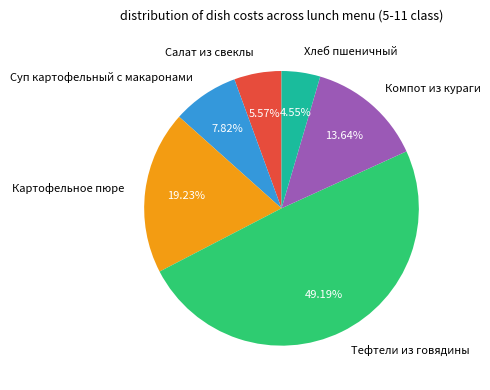

What is the ratio of the value at Тефтели из говядины to the value at Суп картофельный с макаронами?

6.3